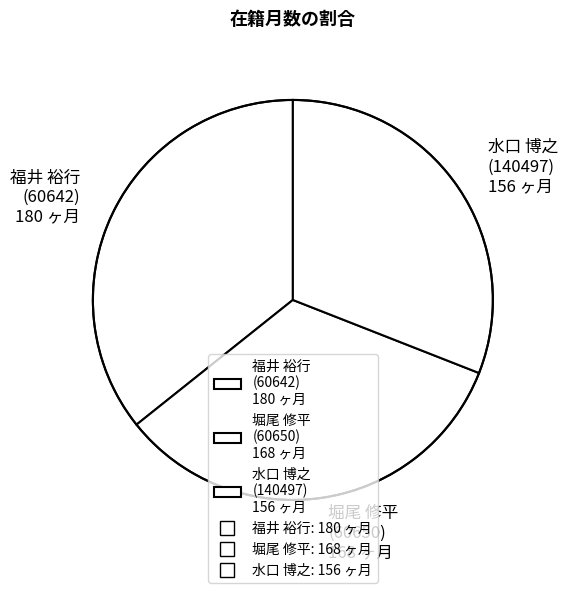

Is there a majority slice in this chart?

No